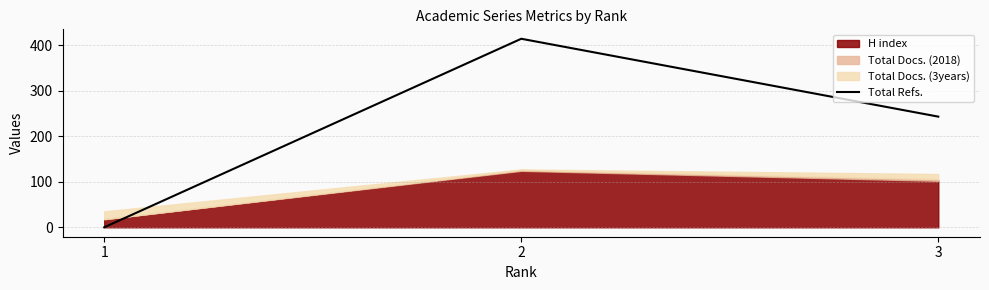

How many lines are shown in the chart?

1